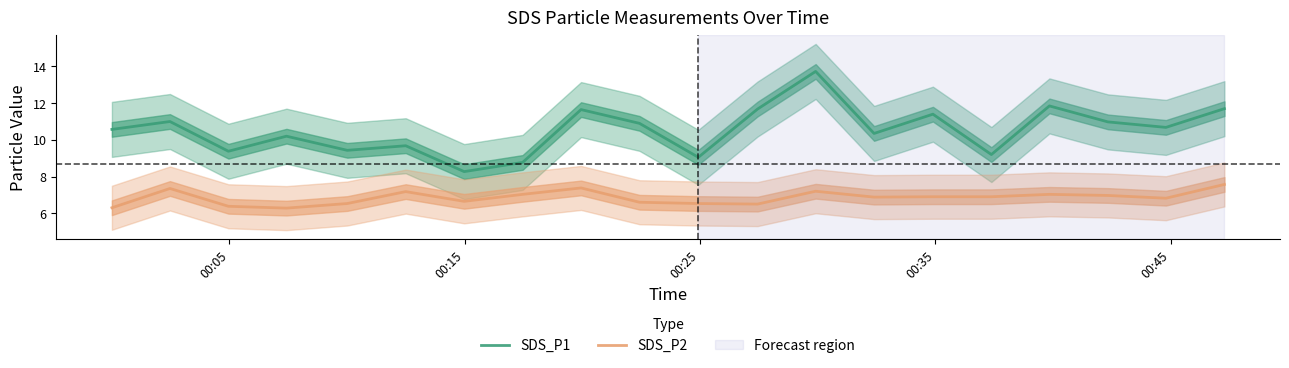

What is the difference between the second highest and second lowest values in the SDS_P1 series?

3.1